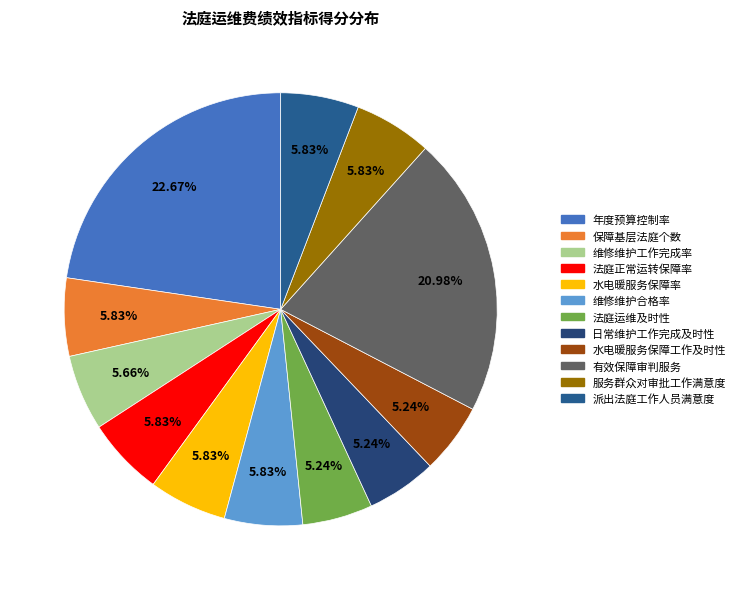

Which slice is the smallest?

法庭运维及时性